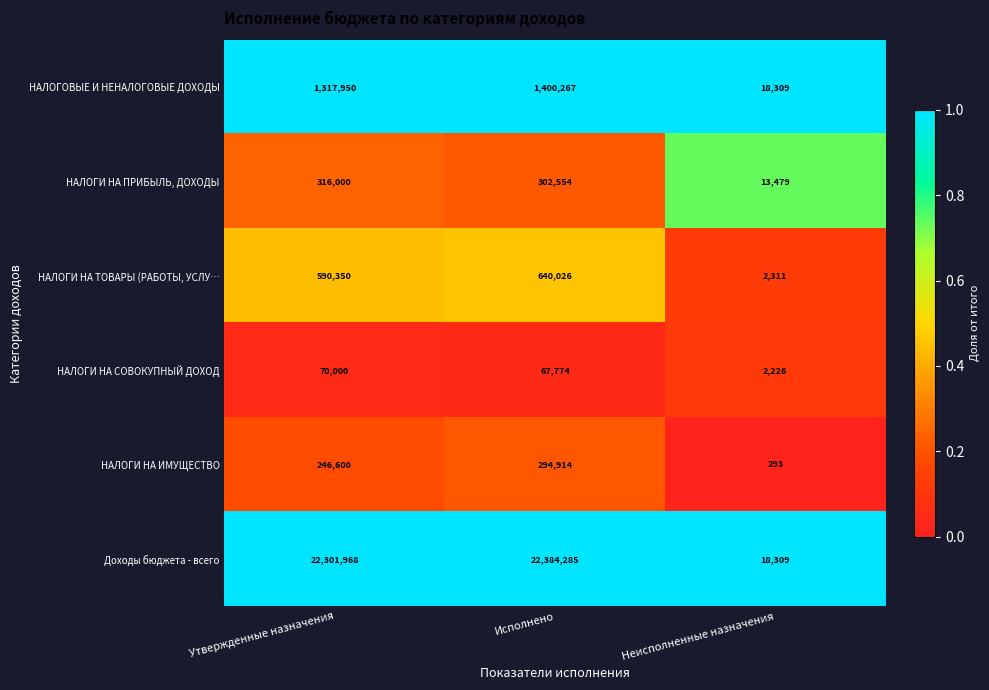

How many values in the Доходы бюджета - всего series are below 22301968?

1